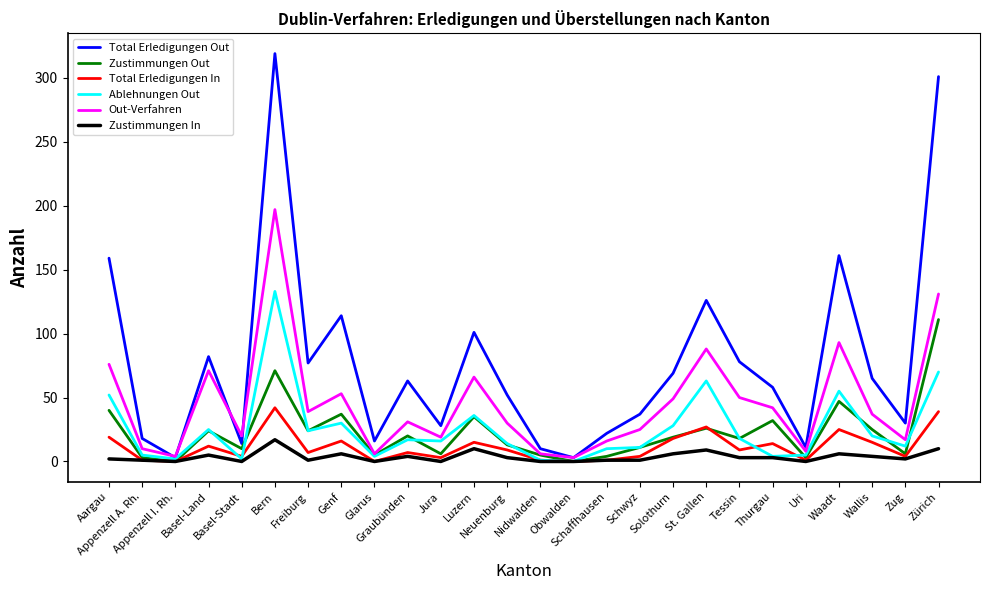

Rank the series by their maximum value, from lowest to highest.

Zustimmungen In, Total Erledigungen In, Zustimmungen Out, Ablehnungen Out, Out-Verfahren, Total Erledigungen Out